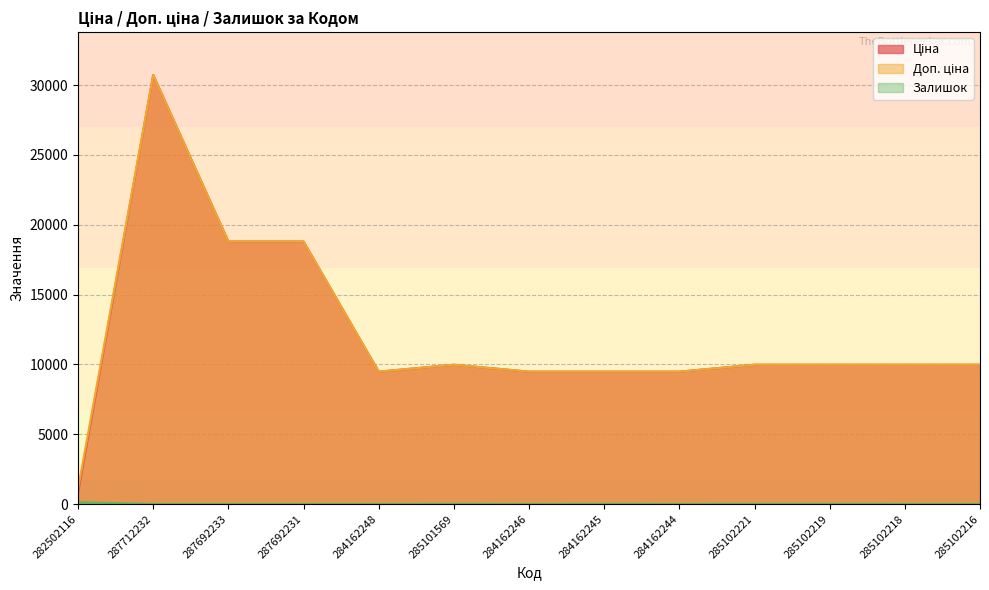

What is the greatest value displayed?

30717.1